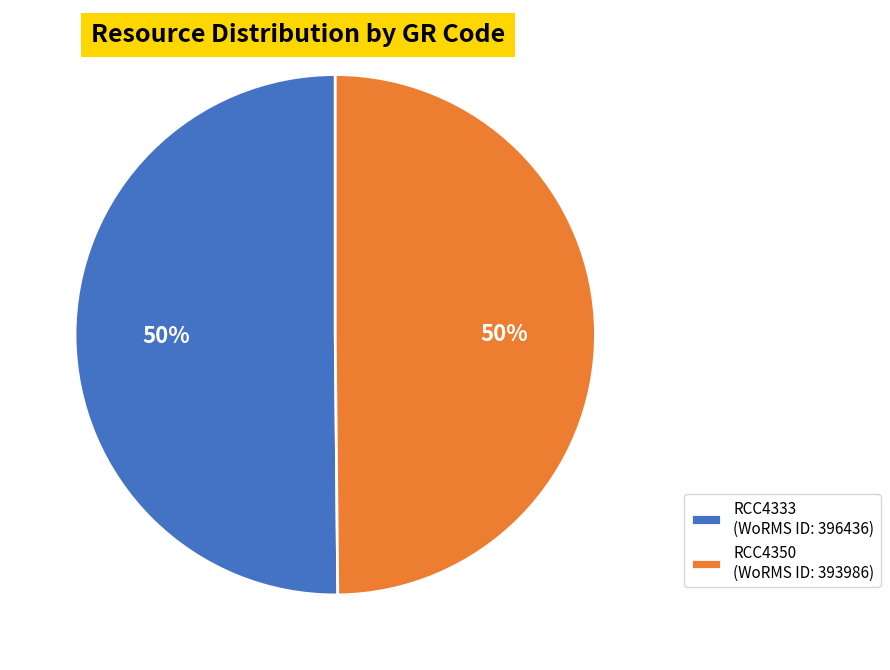

True or false: RCC4333 (WoRMS ID: 396436) accounts for 50% of the total.

True